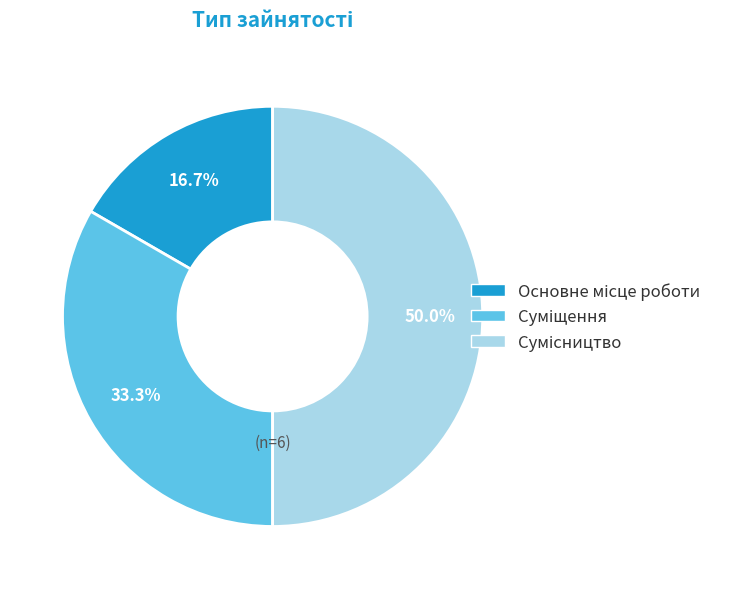

The Суміщення slice represents 41% of the pie. True or false?

False